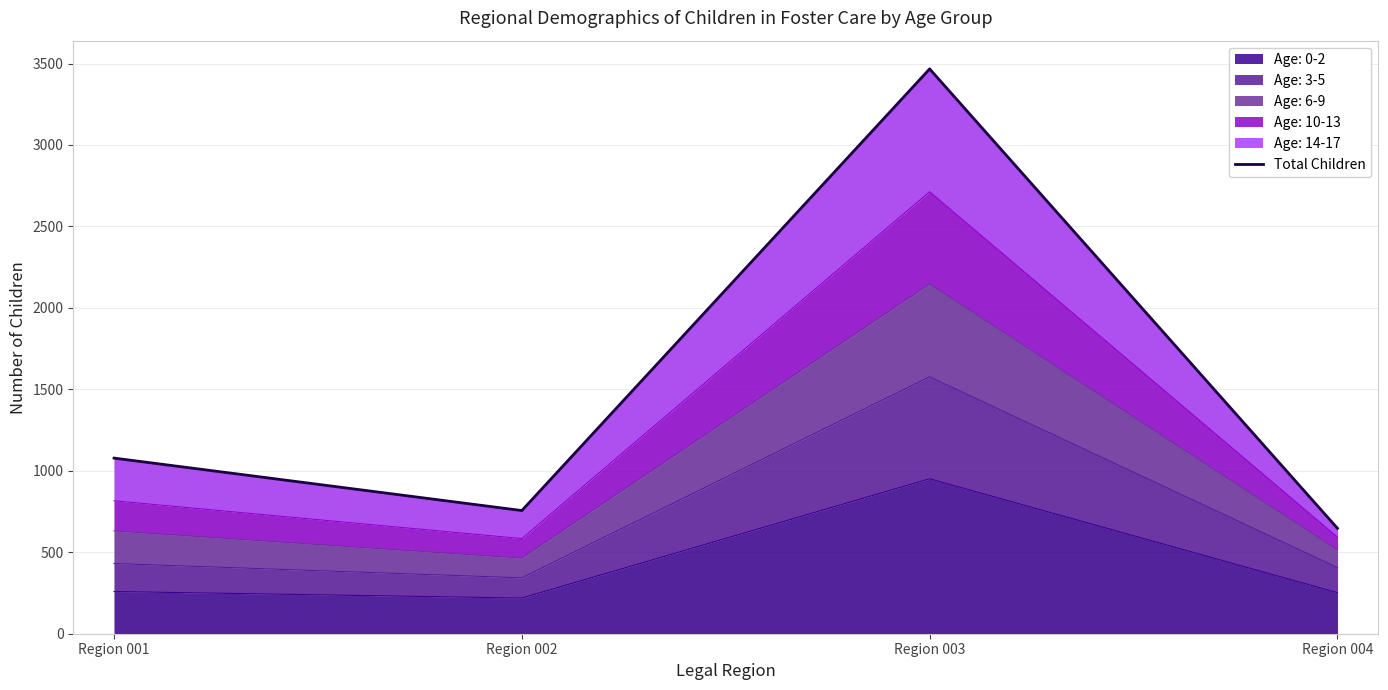

Rank the categories by value from highest to lowest.

Region 003, Region 001, Region 002, Region 004